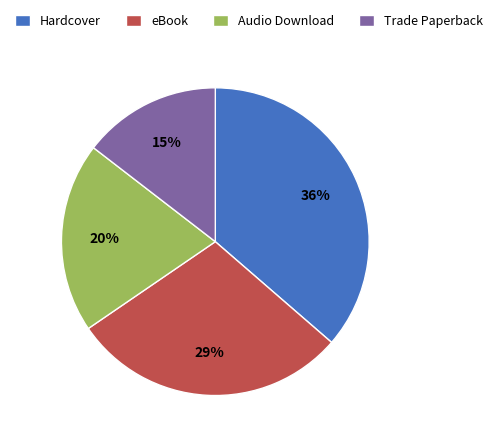

To the nearest percent, what percentage of the pie is eBook?

29%